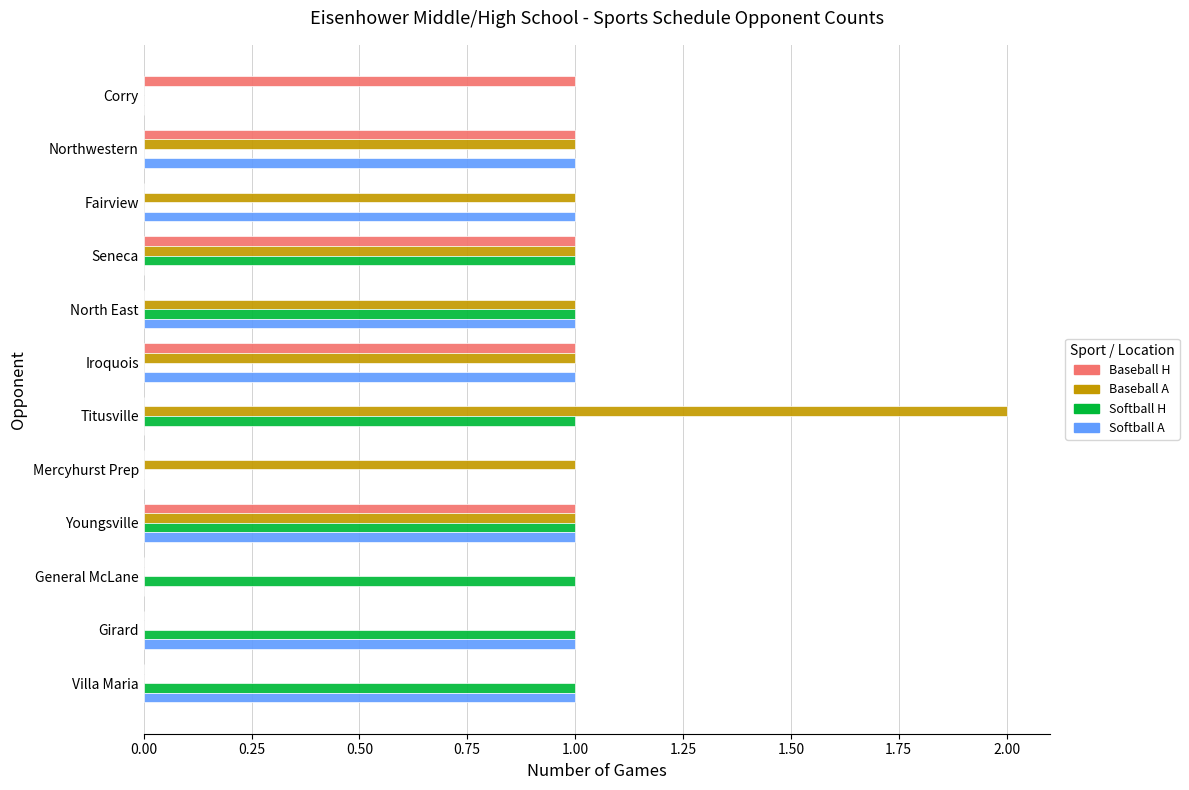

At which label does Baseball A reach its peak?

Titusville